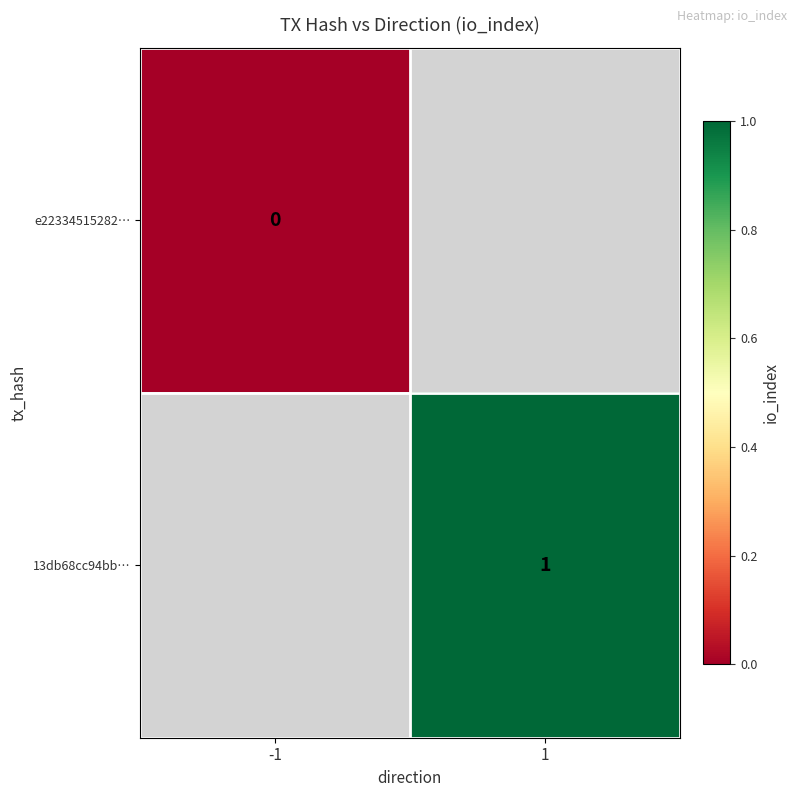

The value of 13db68cc94bb… at 1 is 2. True or false?

False